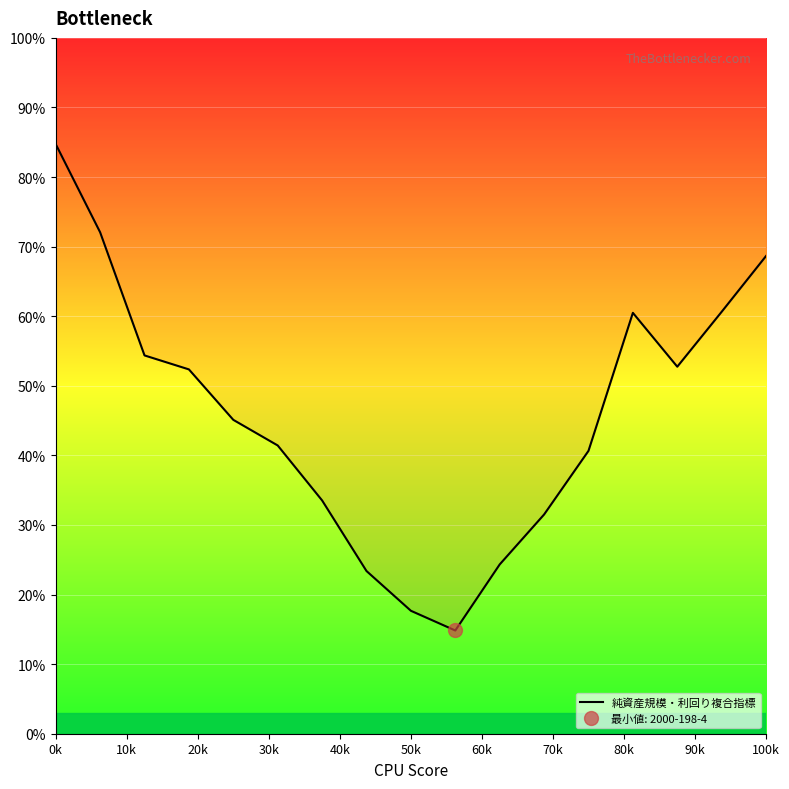

Is it true that the value at 40k is 72.7?

False